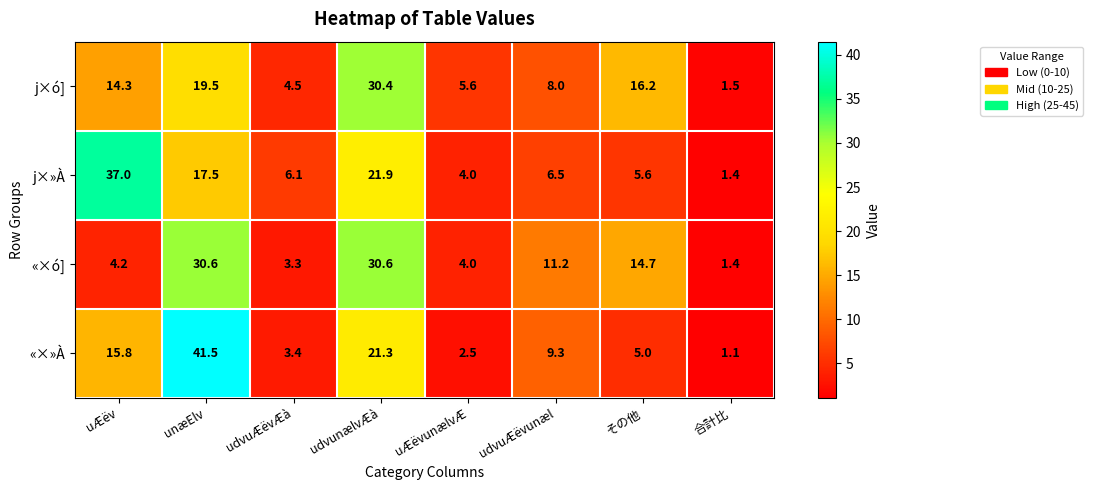

What value does the «×ó] series have at unæElv?

30.6